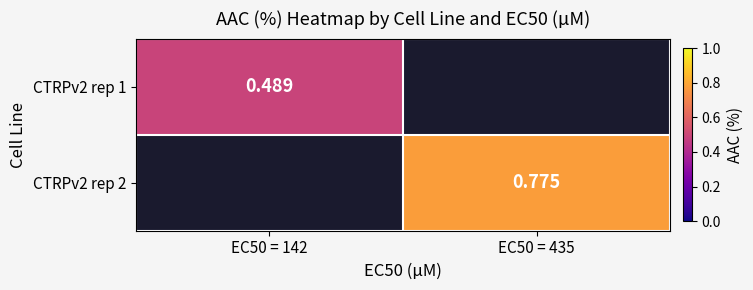

List the labels in order of CTRPv2 rep 1 value, smallest first.

EC50 = 142, EC50 = 435